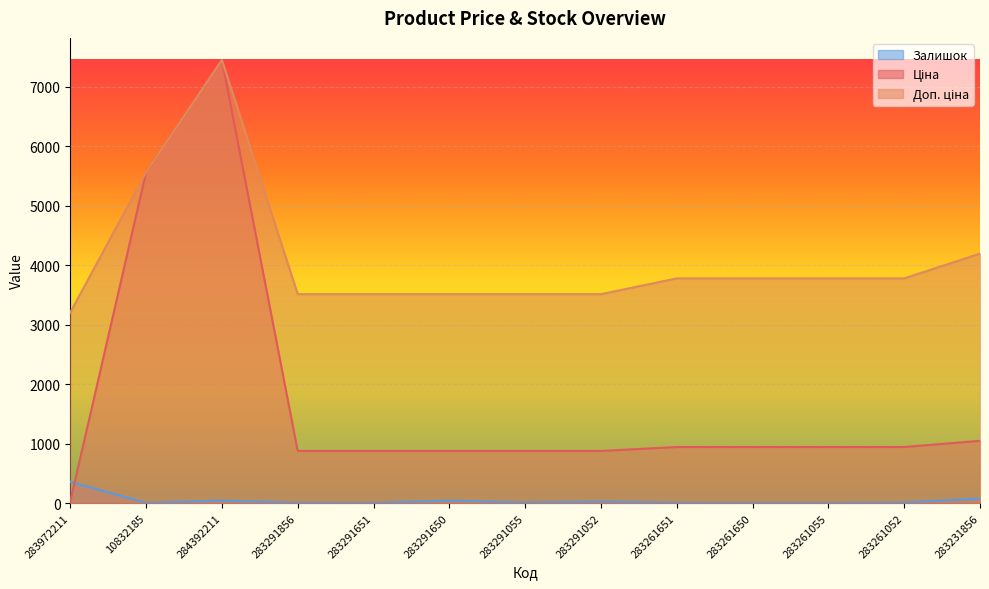

Which series has the largest range (max minus min)?

Ціна